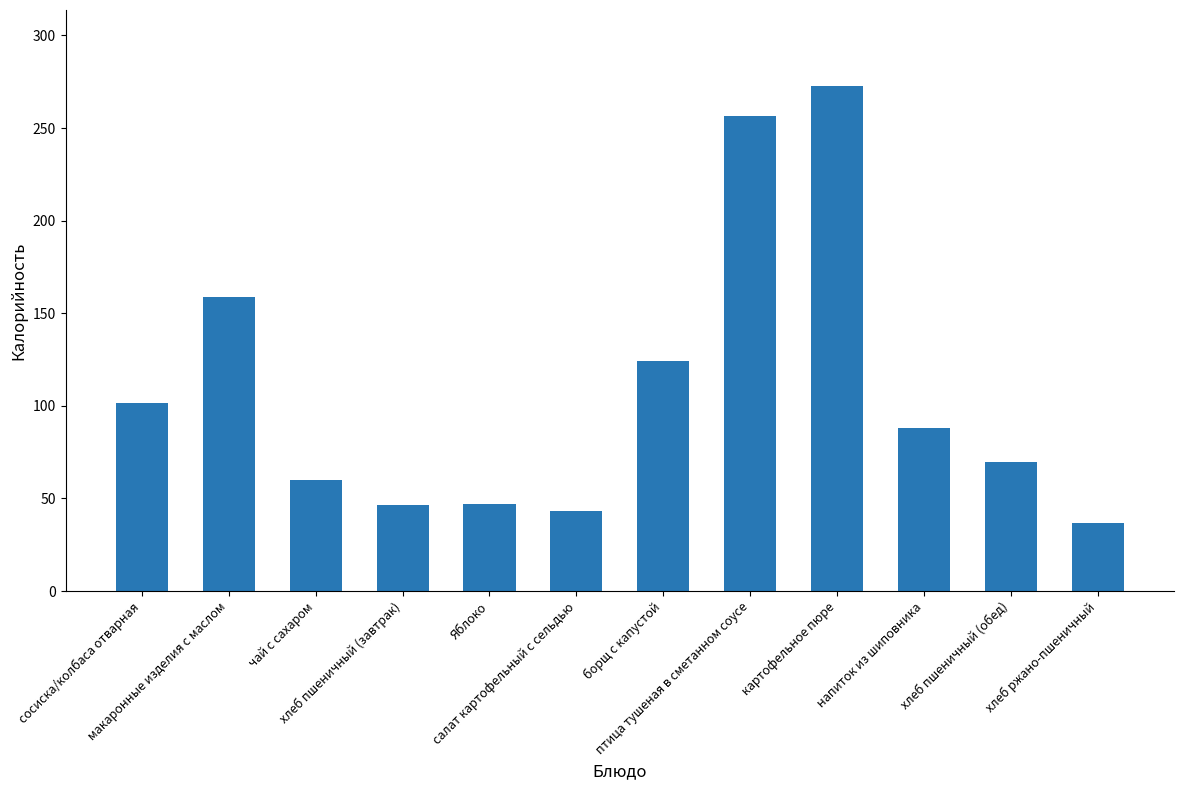

What is the greatest value displayed?

272.8